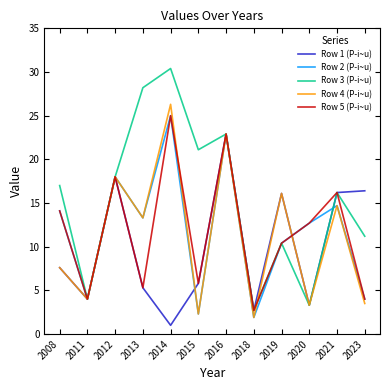

Which series changed the most between 2014 and 2015?

Row 4 (P-i~u)